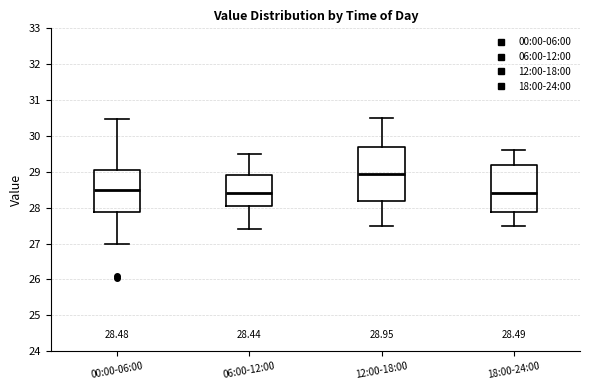

Which box is the tallest, from its lower edge to its upper edge?

12:00-18:00